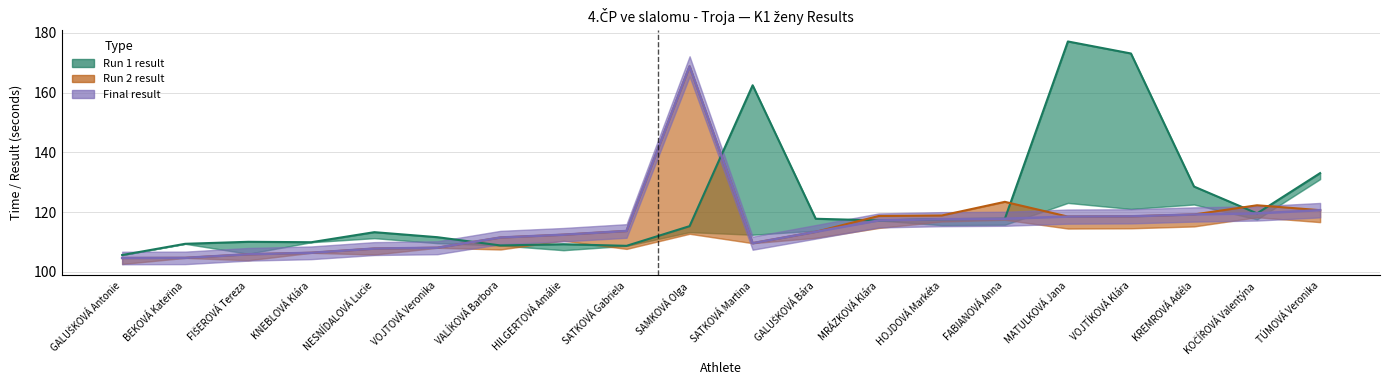

Between NESNÍDALOVÁ Lucie and MRÁZKOVÁ Klára, which series saw the biggest shift?

Run 2 result